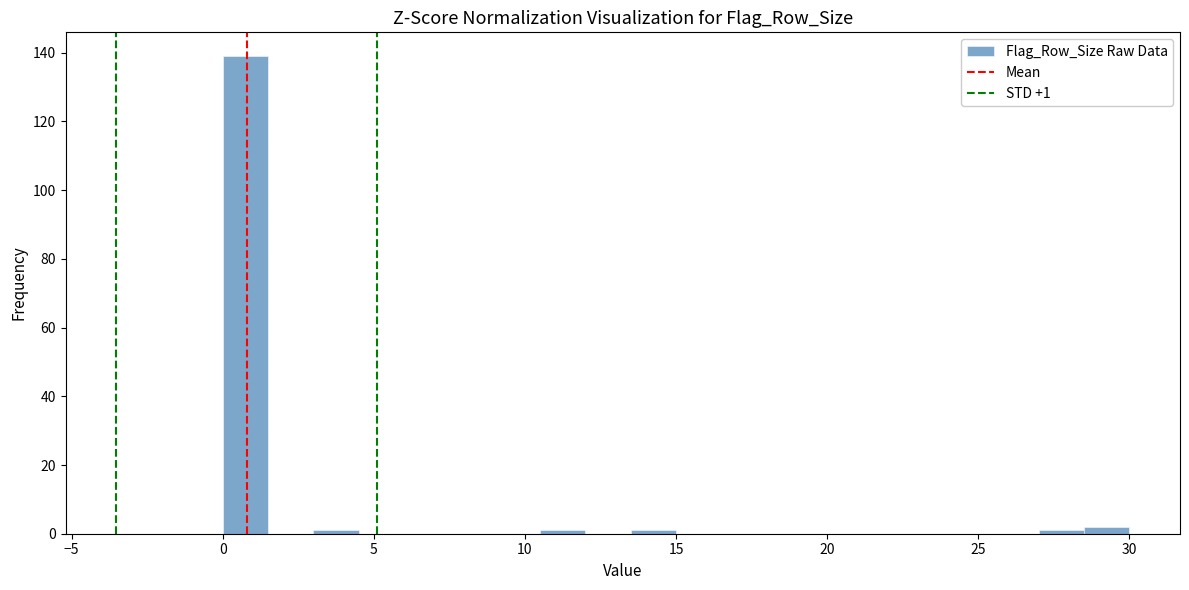

Around what value on the x-axis is the tallest bar? Give the approximate position of its centre, as read against the axis.

1.0